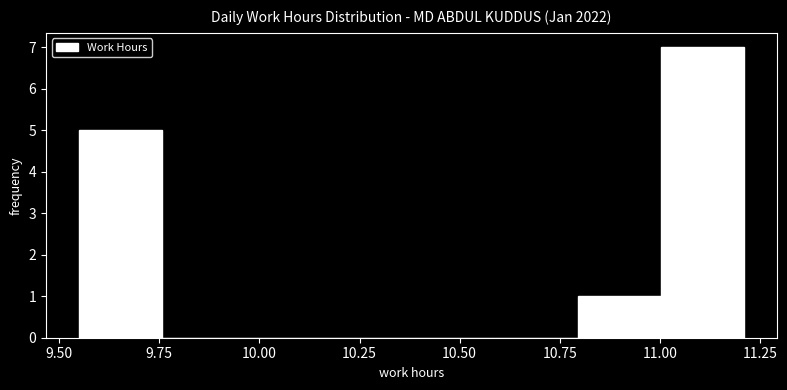

Reading left to right, list every bar in this chart as the range it spans on the x-axis followed by its height. Neither the bar edges nor the heights are printed on the chart, so give them approximately, as read against the axes.

9.55 to 9.75: 5
9.75 to 9.95: 0
9.95 to 10.15: 0
10.15 to 10.40: 0
10.40 to 10.60: 0
10.60 to 10.80: 0
10.80 to 11.00: 1
11.00 to 11.20: 7